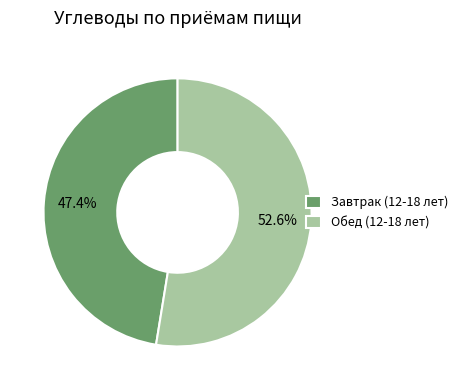

Is it true that Завтрак (12-18 лет) is 57% of the pie?

False